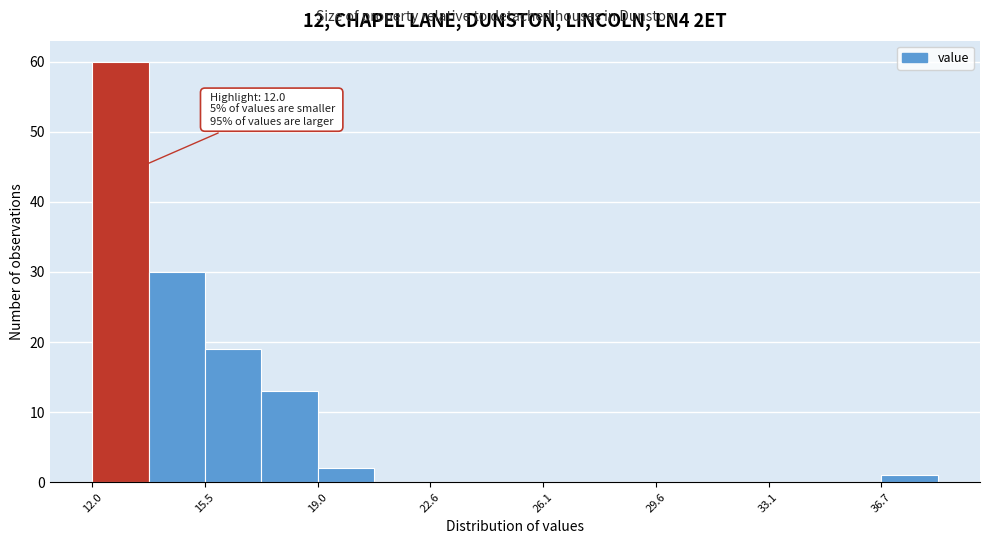

Around what value on the x-axis is the tallest bar? Give the approximate position of its centre, as read against the axis.

13.0